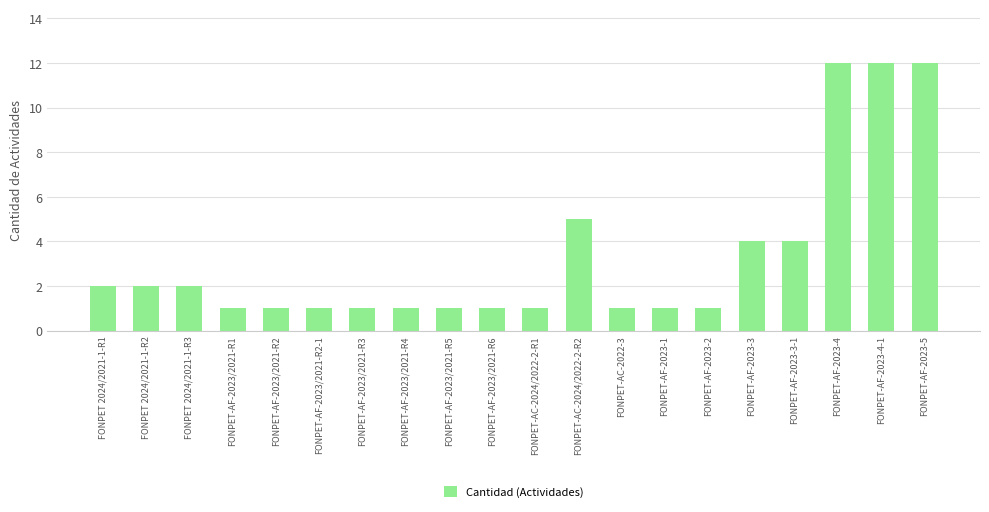

The chart shows a value of 1 at FONPET-AF-2023/2021-R2. True or false?

True